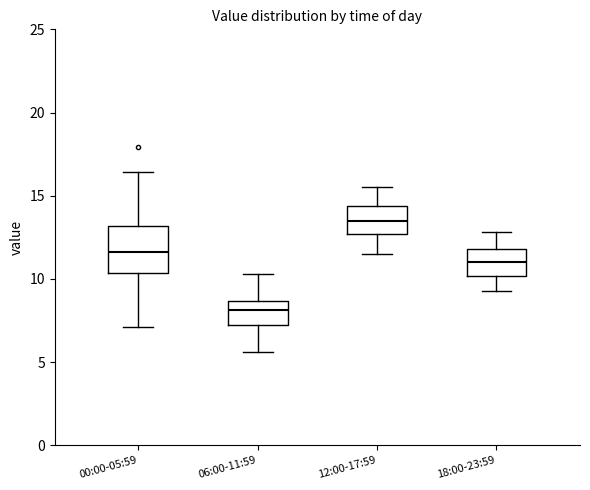

Where is the lower edge of the box for 06:00-11:59 on the y-axis? The values are not printed on the chart, so give them approximately, as read against the axis.

7.0